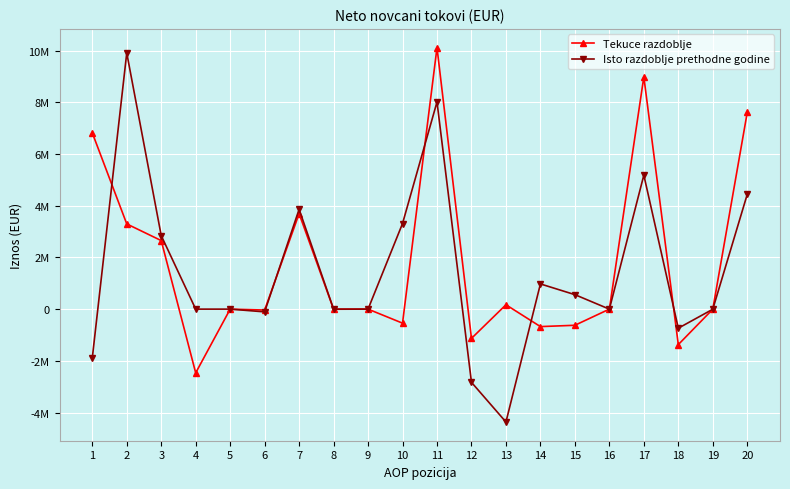

Rank the series by their average value, from highest to lowest.

Tekuce razdoblje, Isto razdoblje prethodne godine